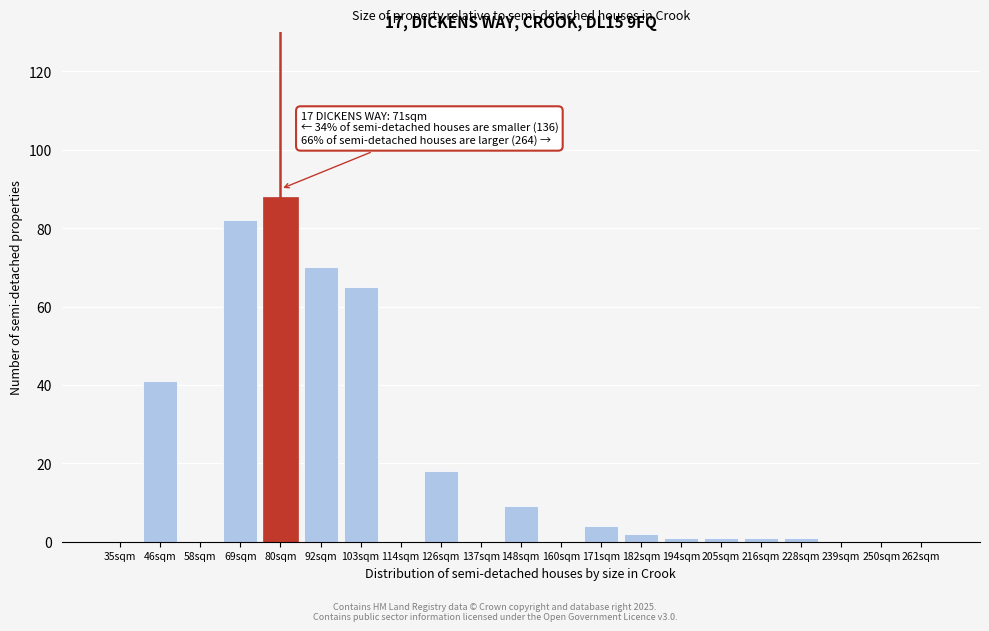

Reading left to right, extract all data points from this chart.

35sqm=0	46sqm=41	58sqm=0	69sqm=82	80sqm=88	92sqm=70	103sqm=65	114sqm=0	126sqm=18	137sqm=0	148sqm=9	160sqm=0	171sqm=4	182sqm=2	194sqm=1	205sqm=1	216sqm=1	228sqm=1	239sqm=0	250sqm=0	262sqm=0